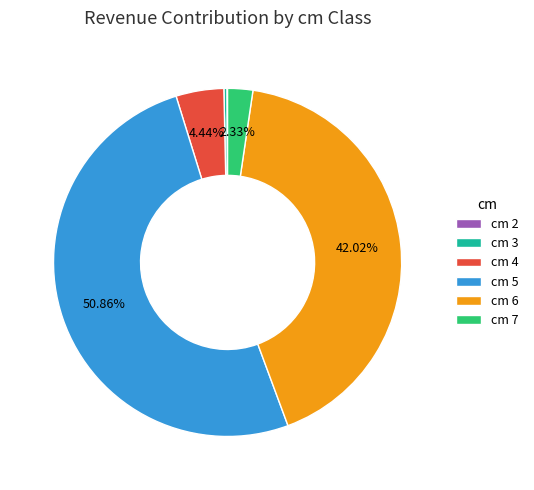

Do cm 3 and cm 4 together represent more than half of the pie?

No